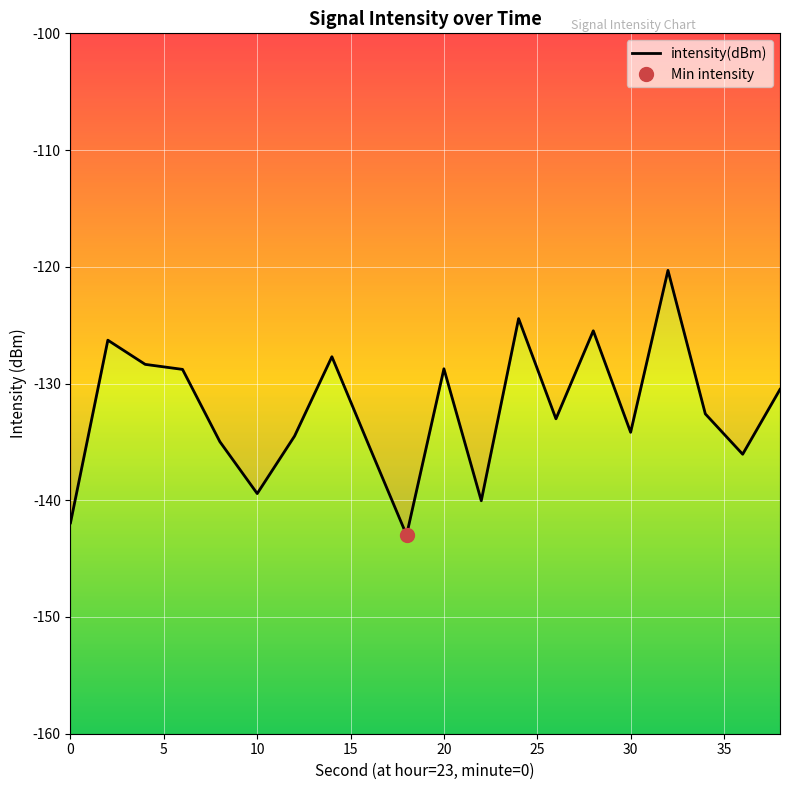

What is the greatest value displayed?

-120.3